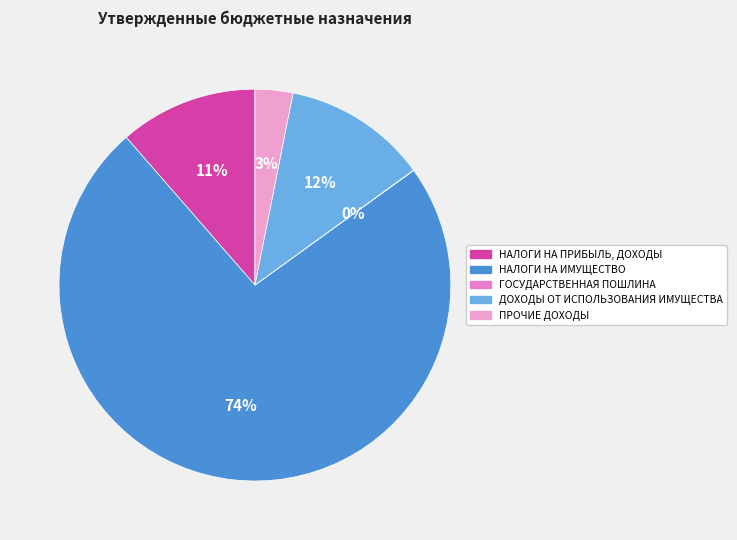

How much of the chart is everything except ГОСУДАРСТВЕННАЯ ПОШЛИНА?

100.0%